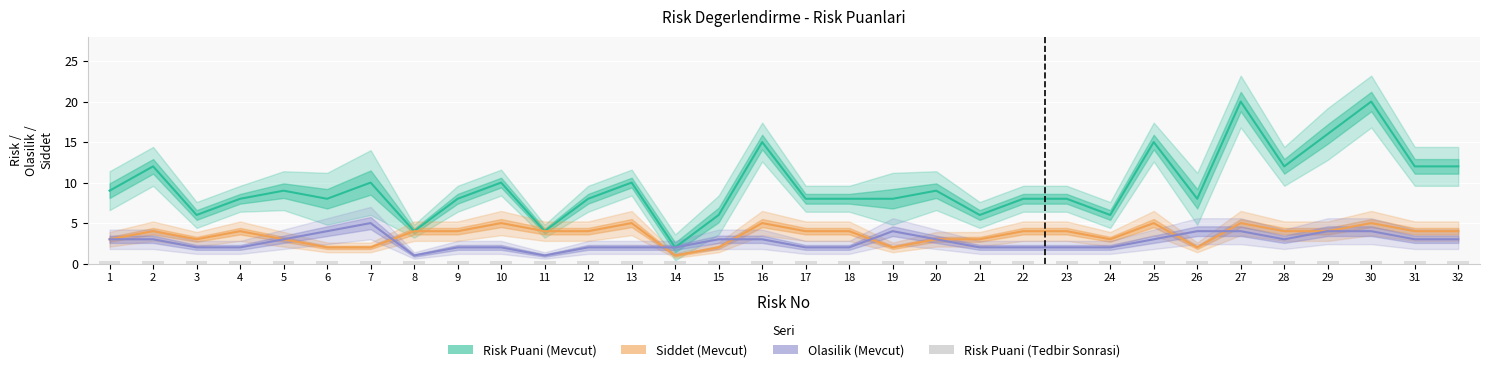

Which series changed the most between 11 and 17?

Risk Puani (Mevcut)